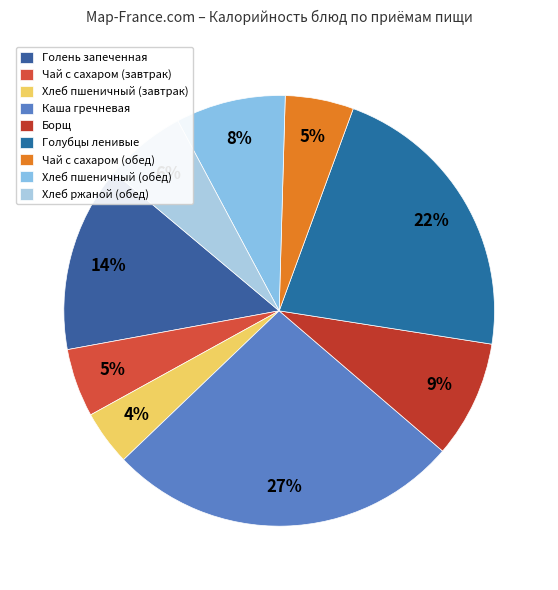

True or false: Чай с сахаром (обед) accounts for 1% of the total.

False